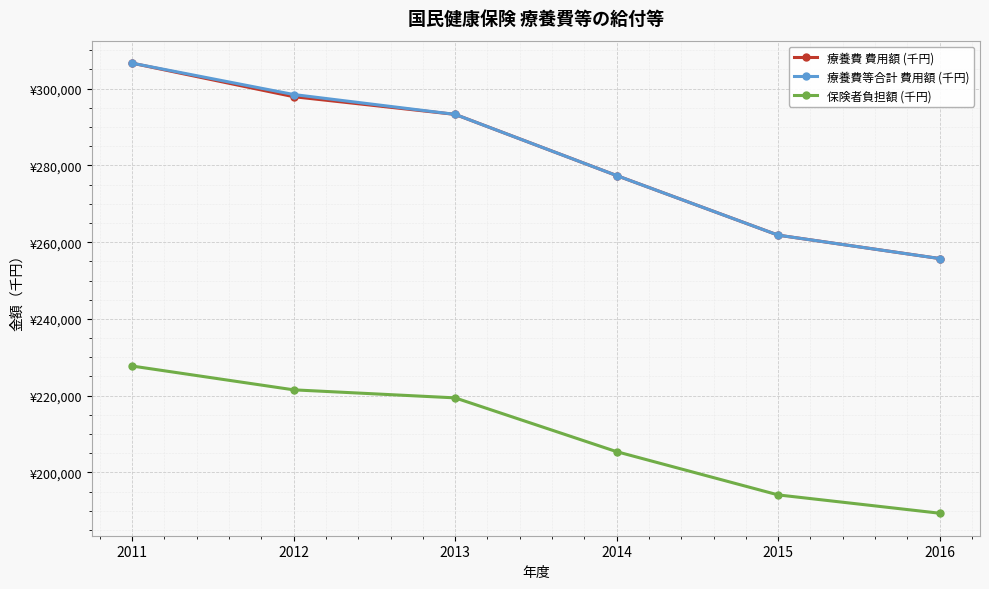

What is the average value of the 保険者負担額 (千円) series?

209600